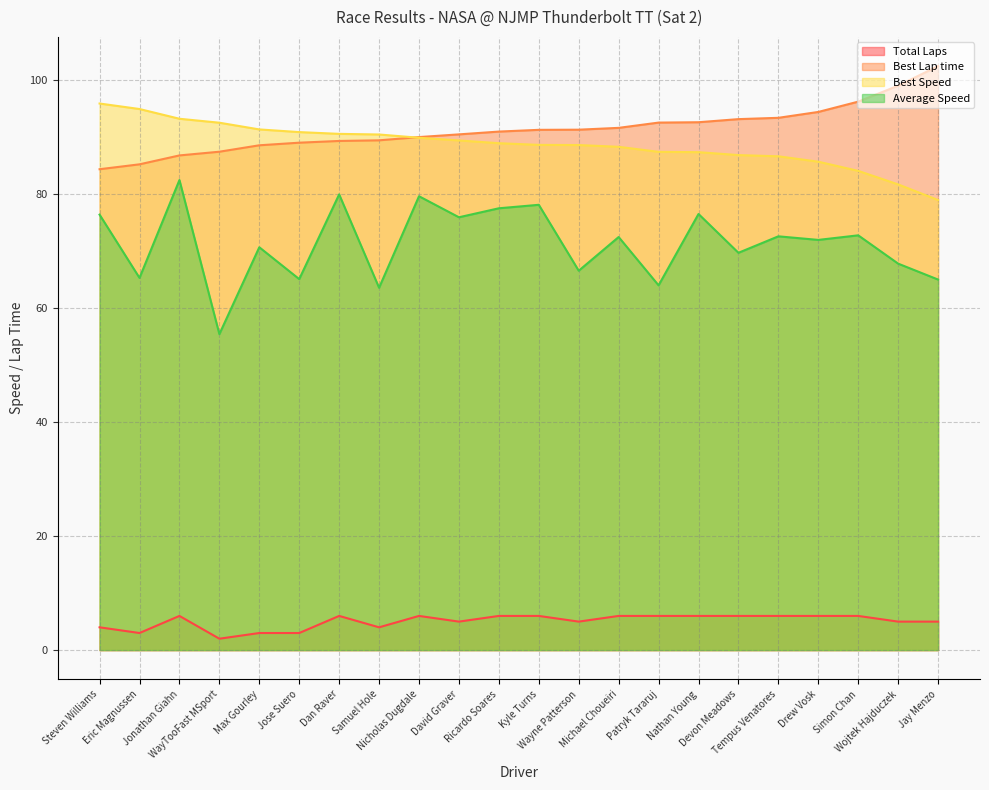

What is the label of the 13th point from the left?

Wayne Patterson